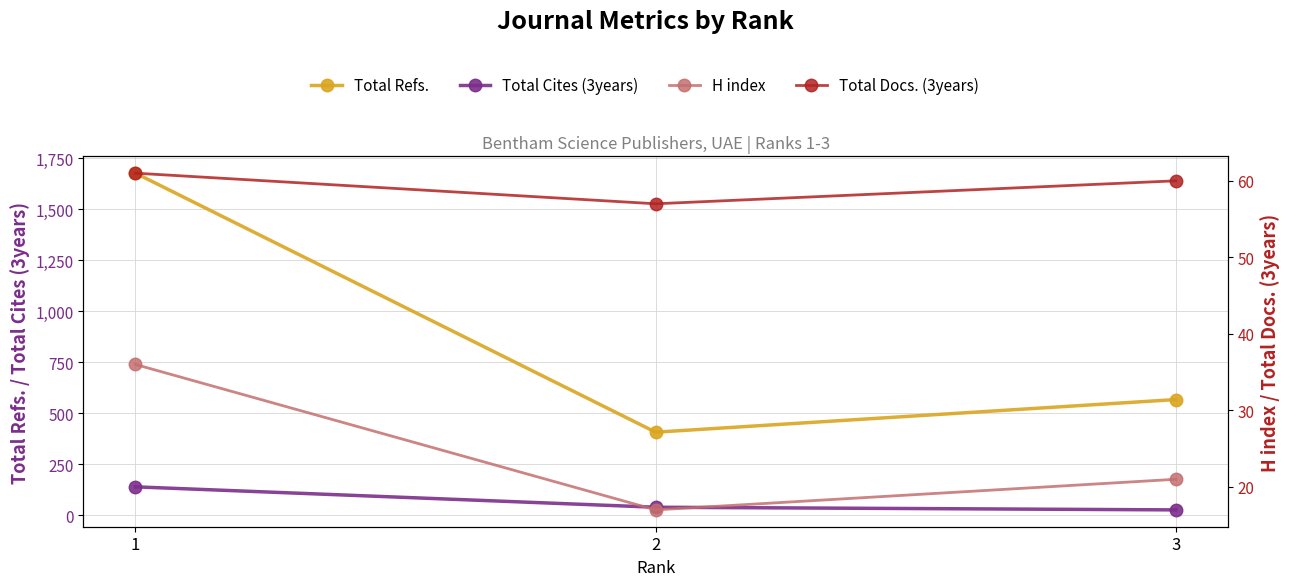

List the labels in order of Total Refs. value, smallest first.

2, 3, 1